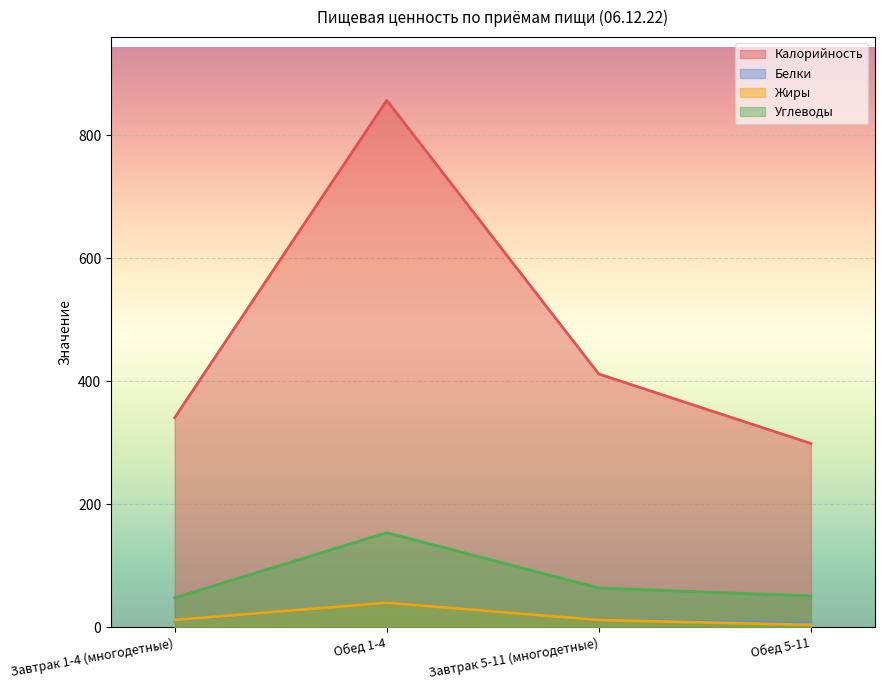

At which label does Калорийность first exceed 412?

Обед 1-4